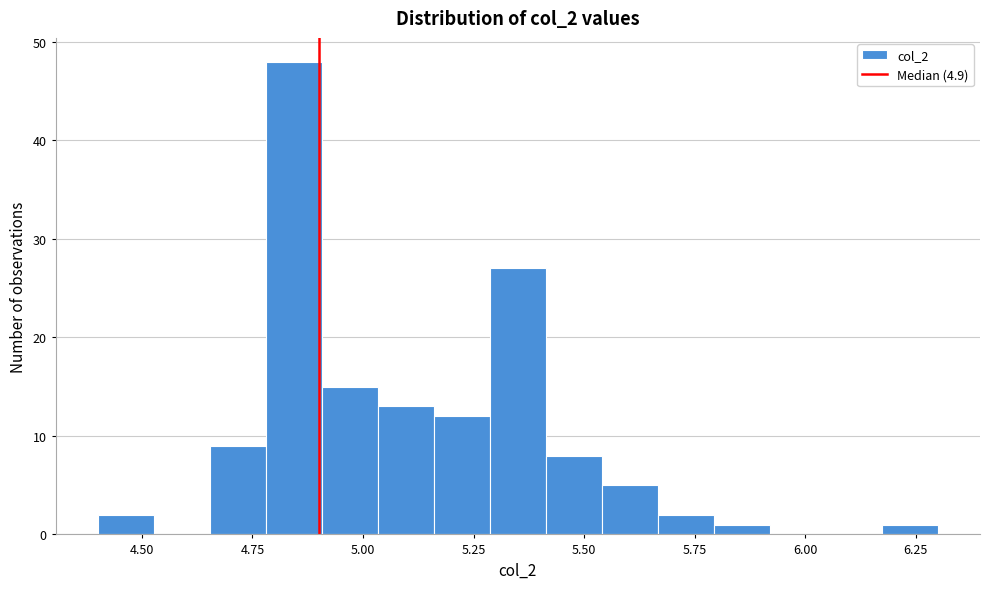

Around what value on the x-axis is the tallest bar? Give the approximate position of its centre, as read against the axis.

4.85